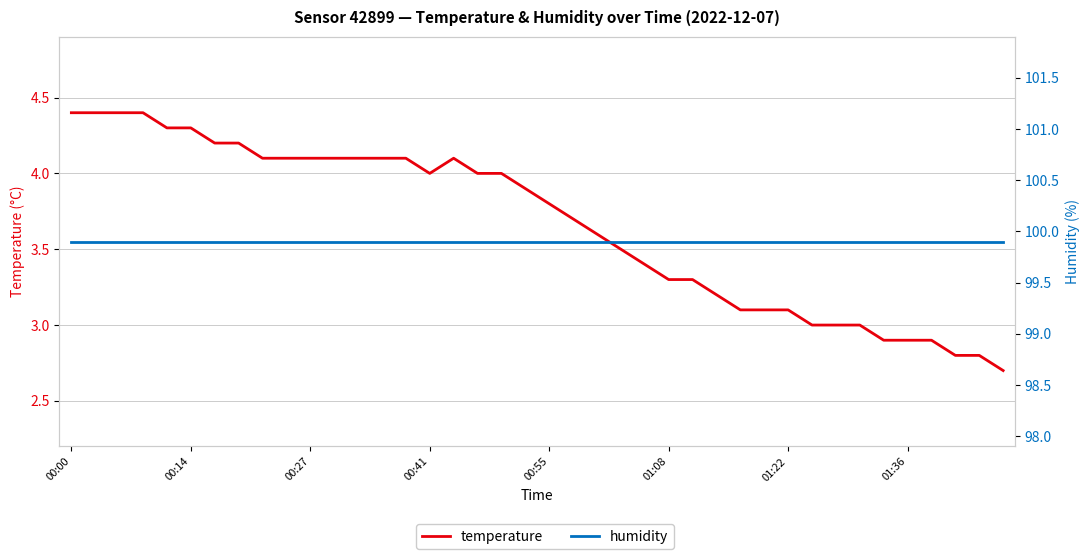

Is the value of temperature at 14 greater than the value of humidity at 34?

No